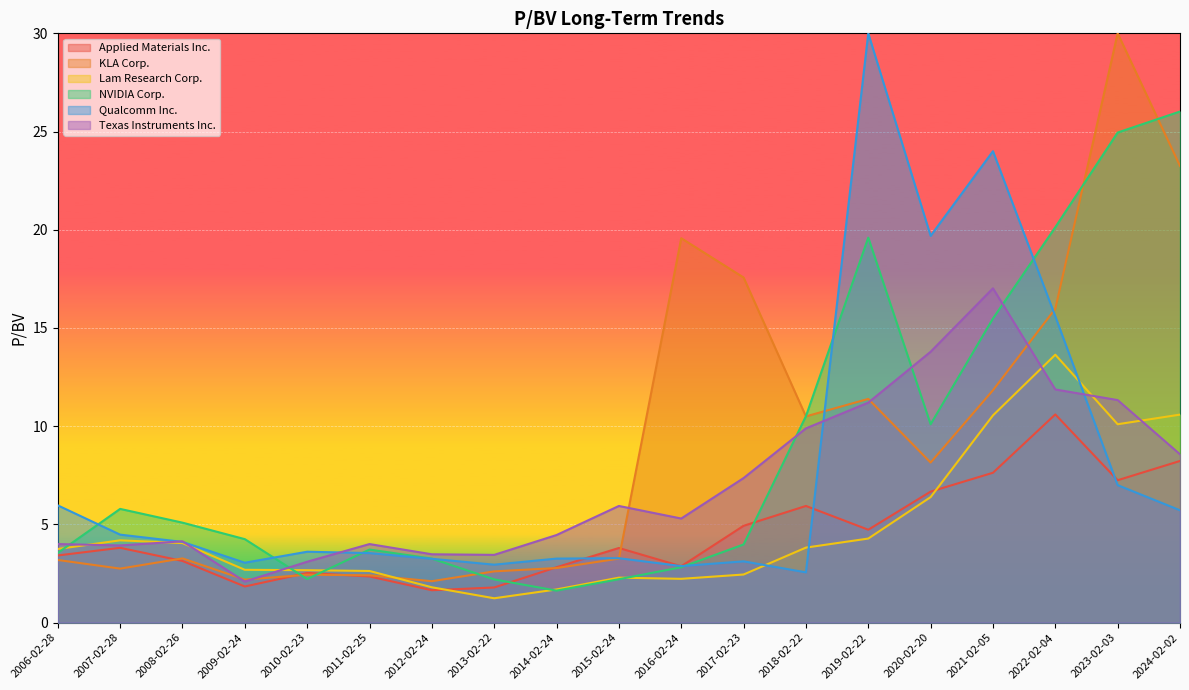

The Applied Materials Inc. series shows 4.7 at 2019-02-22. True or false?

True